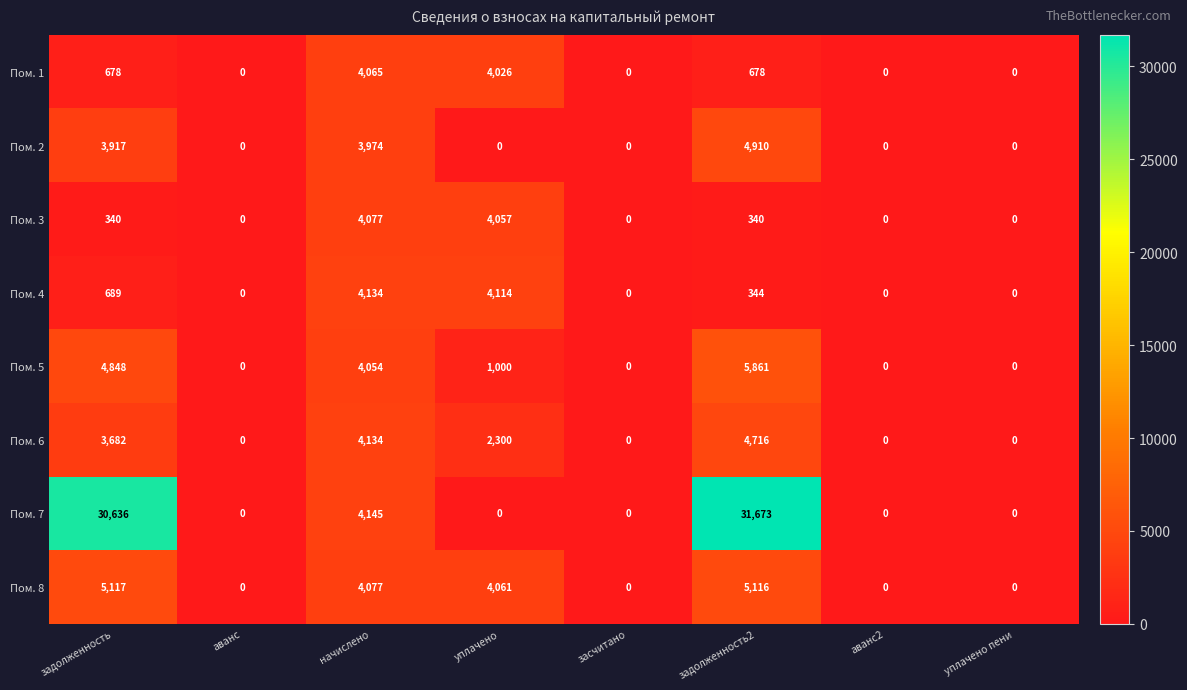

Which series has the largest range (max minus min)?

Пом. 7